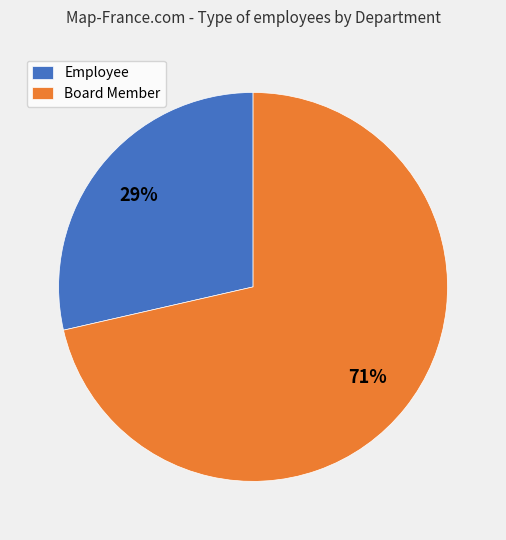

Is it true that Board Member is 71% of the pie?

True